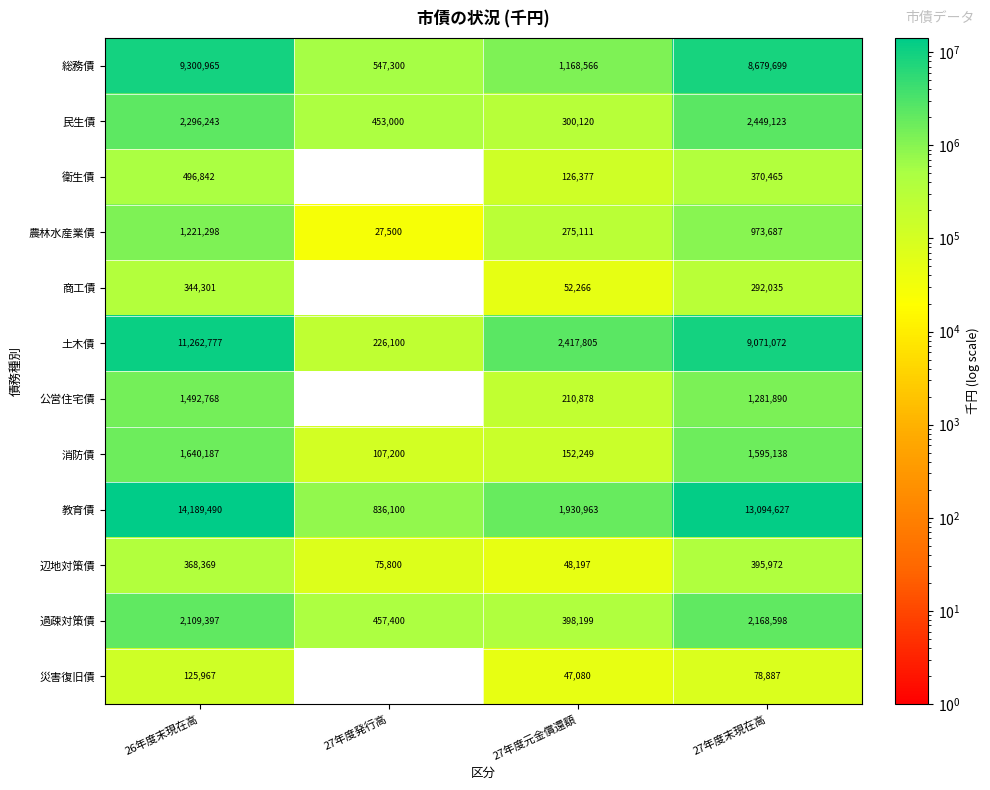

Count the 農林水産業債 values in the range 275111 to 1221298.

3